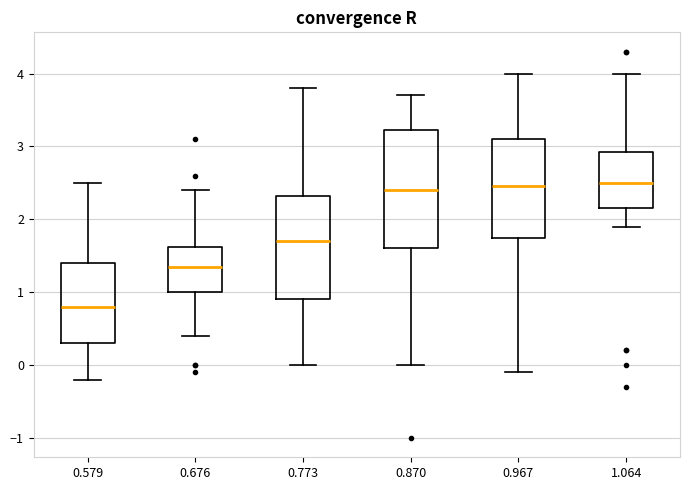

Reading left to right, transcribe this box plot: for each box, give where its median line is, the range the box spans, and where its two whiskers end, as read against the y-axis. The values are not printed on the chart, so give them approximately, as read against the axis.

0.579: median 0.8, box 0.3 to 1.4, whiskers -0.2 to 2.5
0.676: median 1.4, box 1.0 to 1.6, whiskers 0.4 to 2.4
0.773: median 1.7, box 0.9 to 2.3, whiskers 0.0 to 3.8
0.870: median 2.4, box 1.6 to 3.2, whiskers 0.0 to 3.7
0.967: median 2.5, box 1.8 to 3.1, whiskers -0.1 to 4.0
1.064: median 2.5, box 2.2 to 2.9, whiskers 1.9 to 4.0